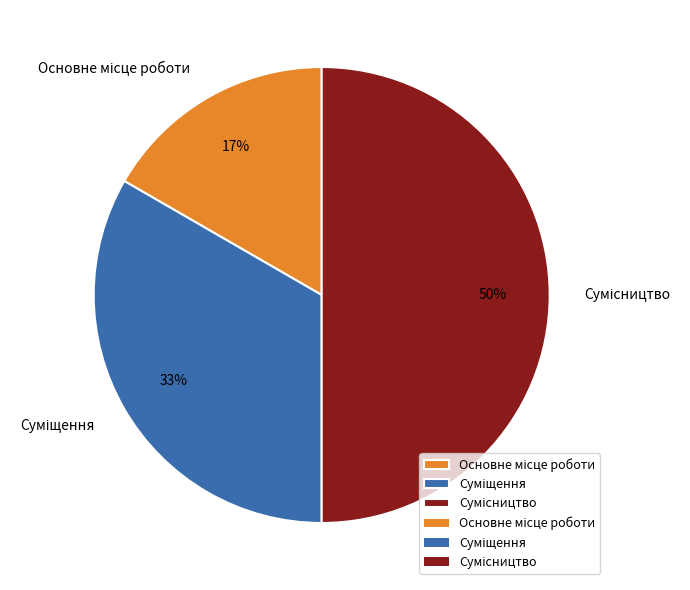

To the nearest percent, what is the average slice percentage?

33%